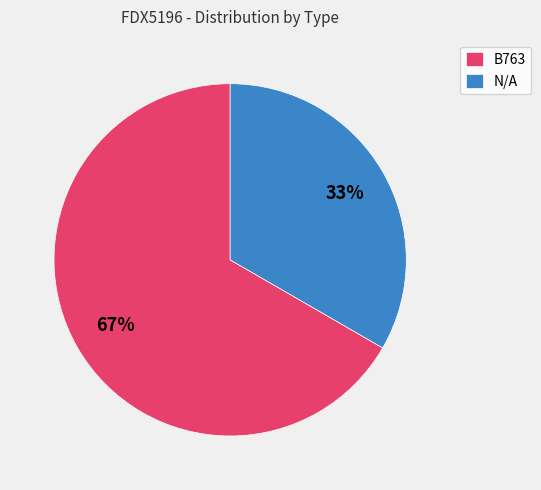

Rank the categories by value from lowest to highest.

N/A, B763